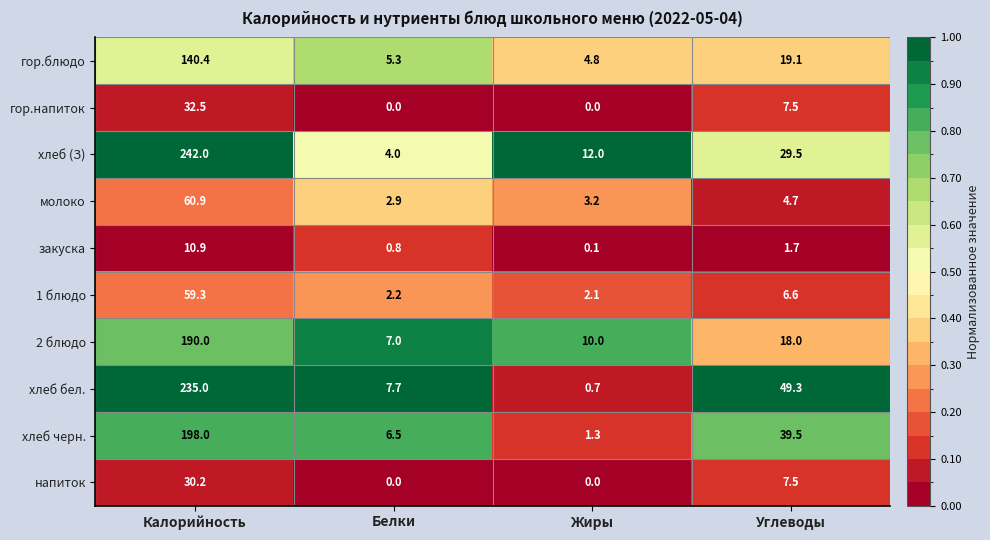

What is the total value across all series at Белки?

36.4